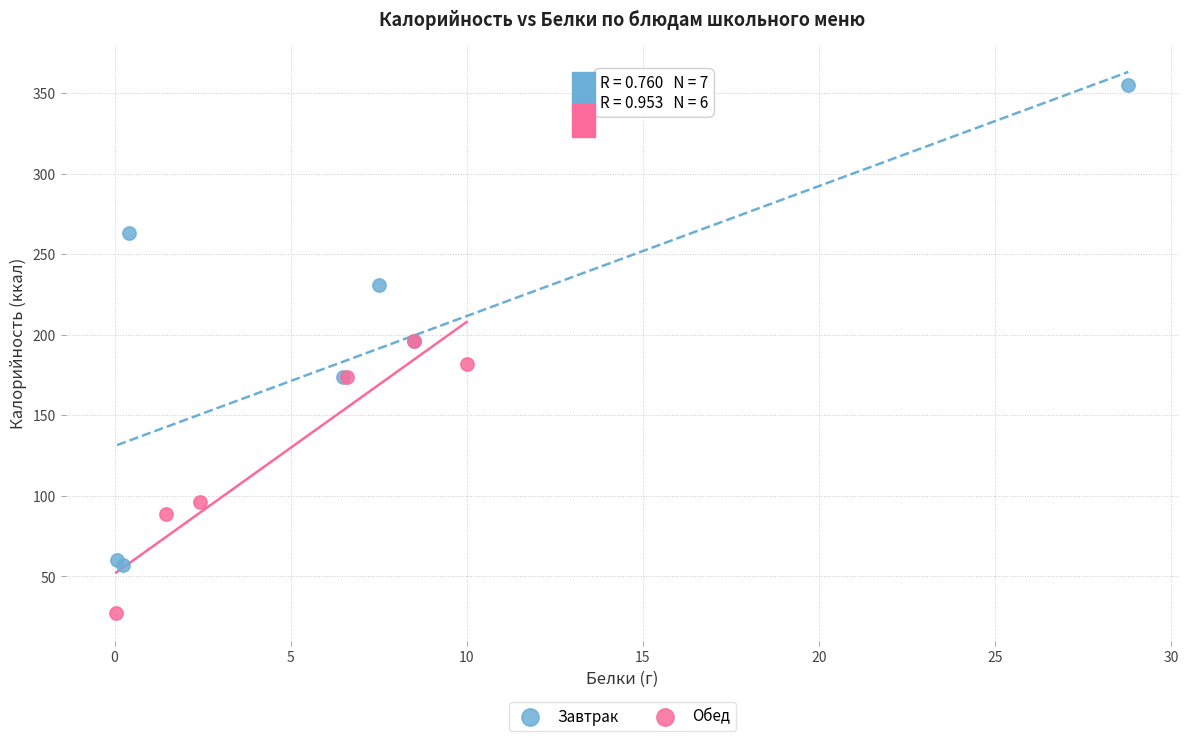

Which series has the largest Y range (max minus min)?

Завтрак